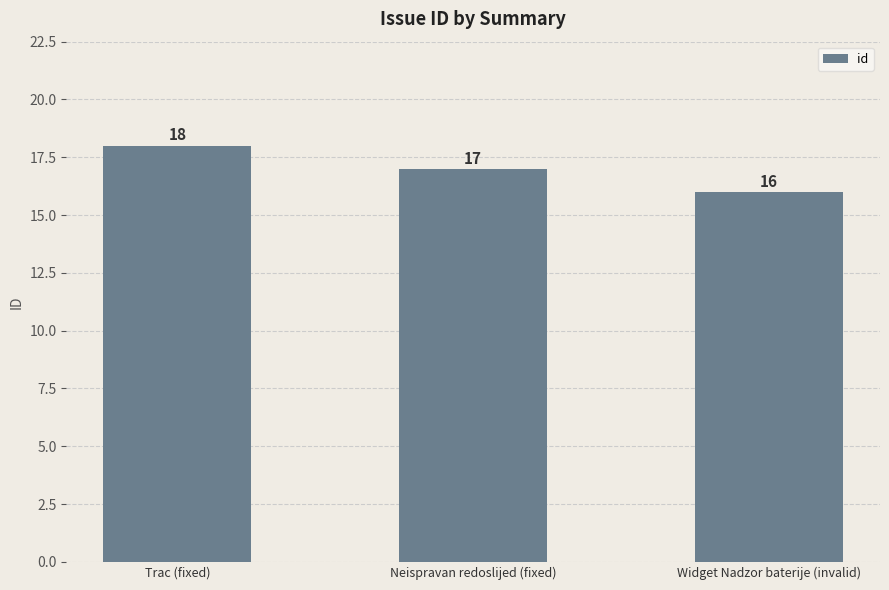

Are the bars horizontal?

No